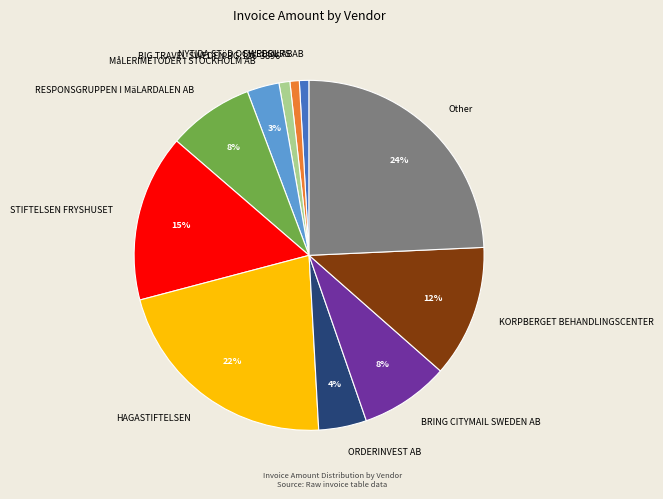

Which has a higher value, SWEDOL AB or ORDERINVEST AB?

ORDERINVEST AB